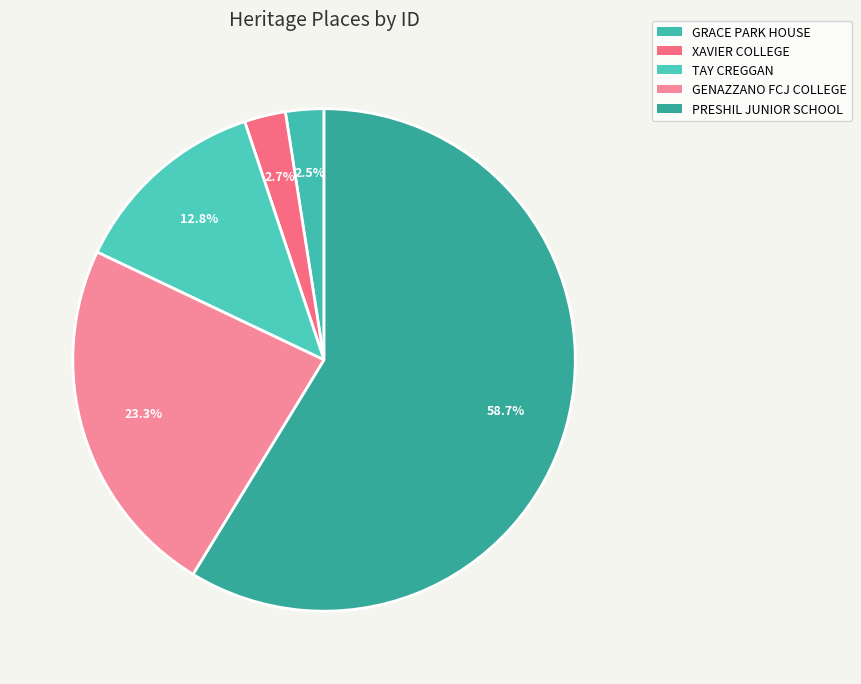

To the nearest percent, what portion does GENAZZANO FCJ COLLEGE represent?

23%